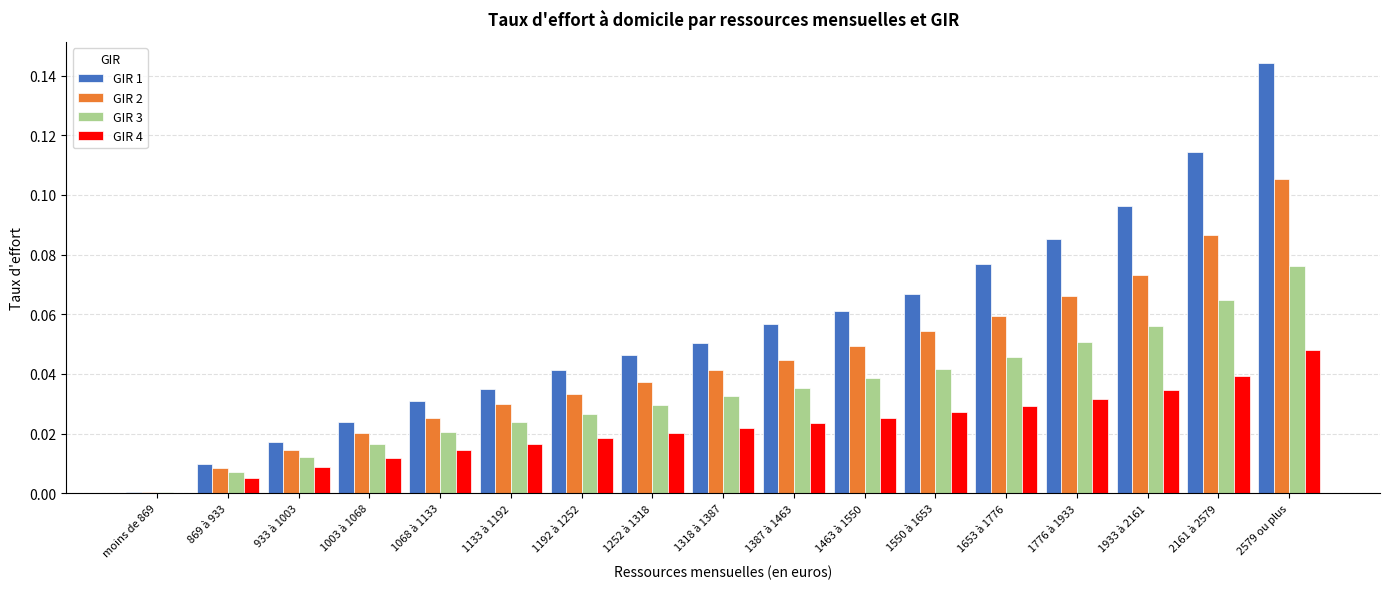

What is the sum of all GIR 2 values?

0.7